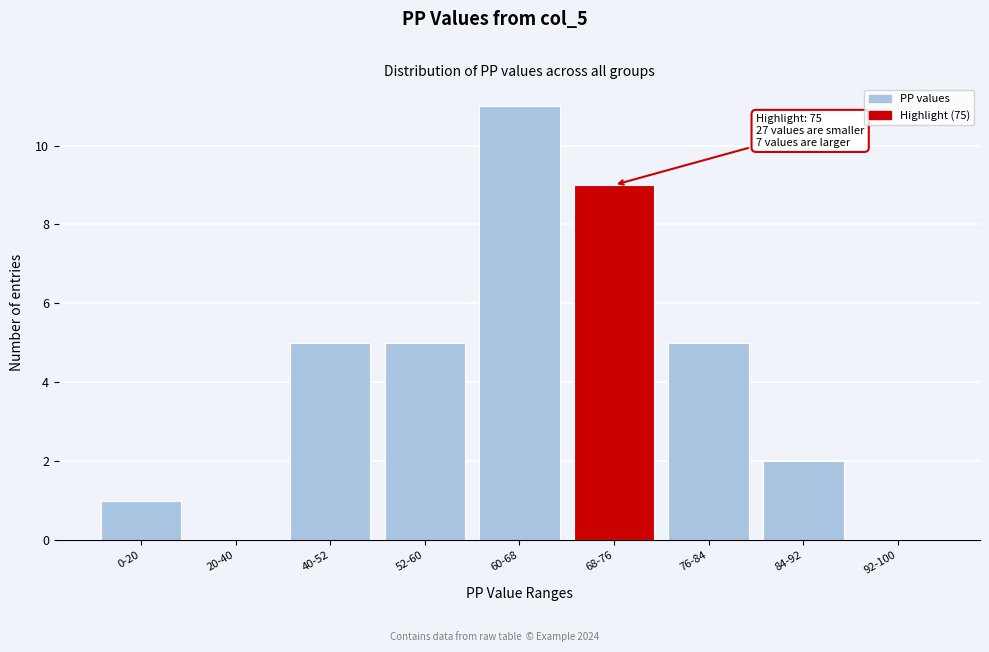

Reading left to right, what are all the values shown in this chart?

0-20=1	20-40=0	40-52=5	52-60=5	60-68=11	68-76=9	76-84=5	84-92=2	92-100=0